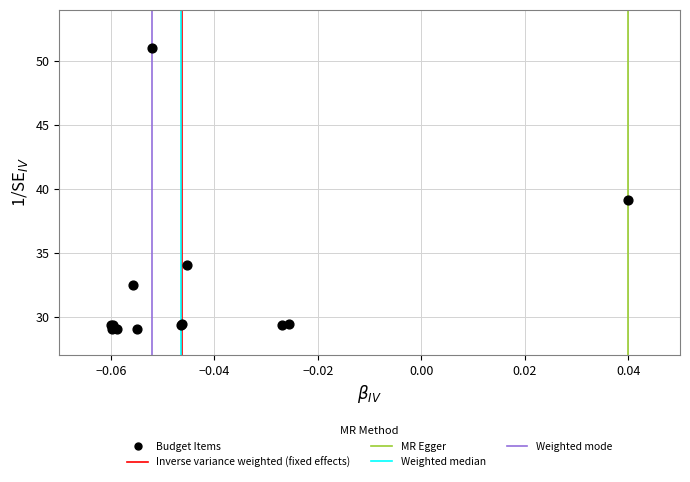

What Y value in the scatter plot is closest to 40?

39.1